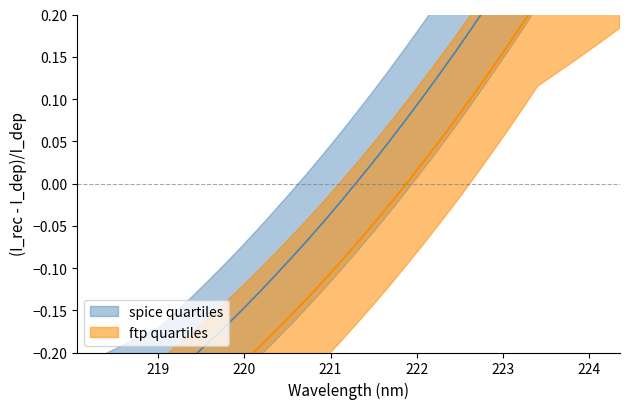

True or false: y and x cross at least once.

False